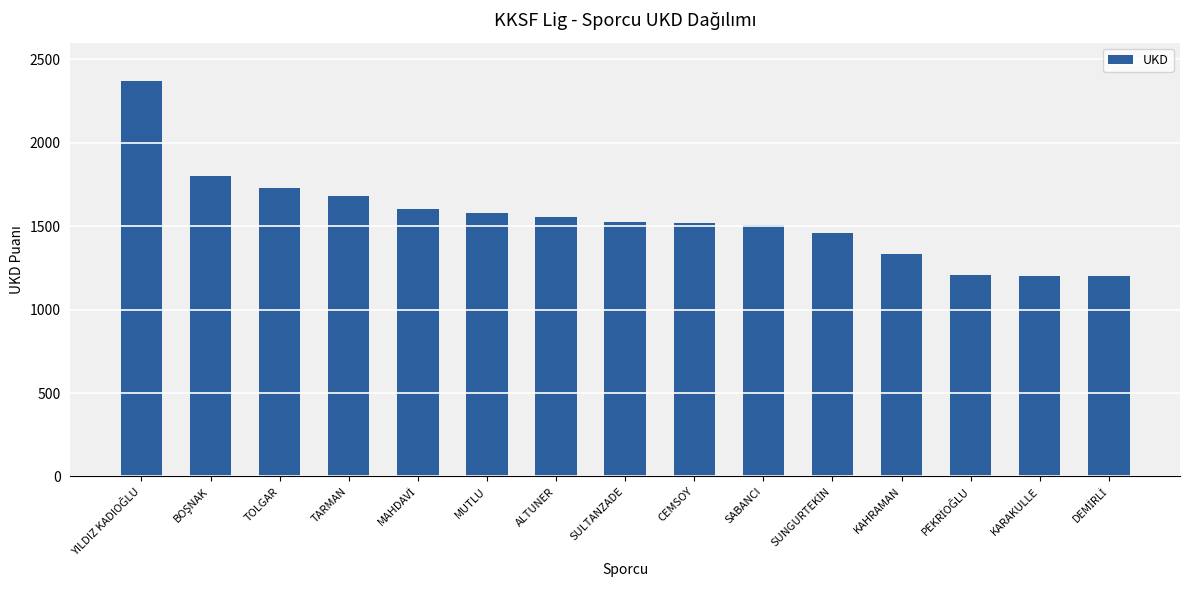

What is the maximum value shown in the chart?

2368